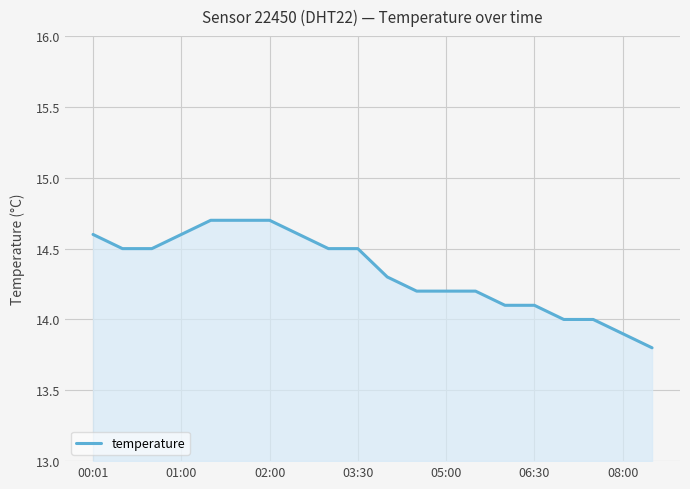

What is the difference between the maximum and minimum values?

0.9